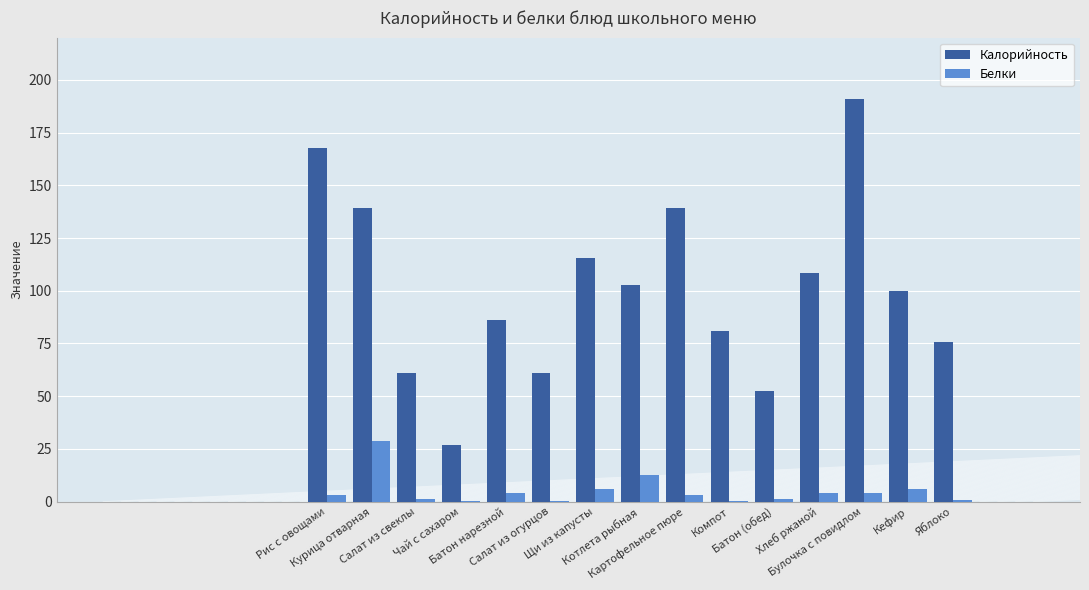

What are all the series names shown in the legend?

Калорийность, Белки